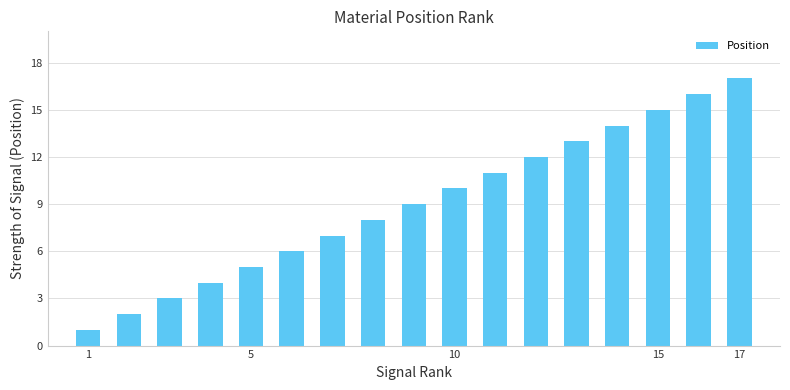

What is the sum of all values?

153